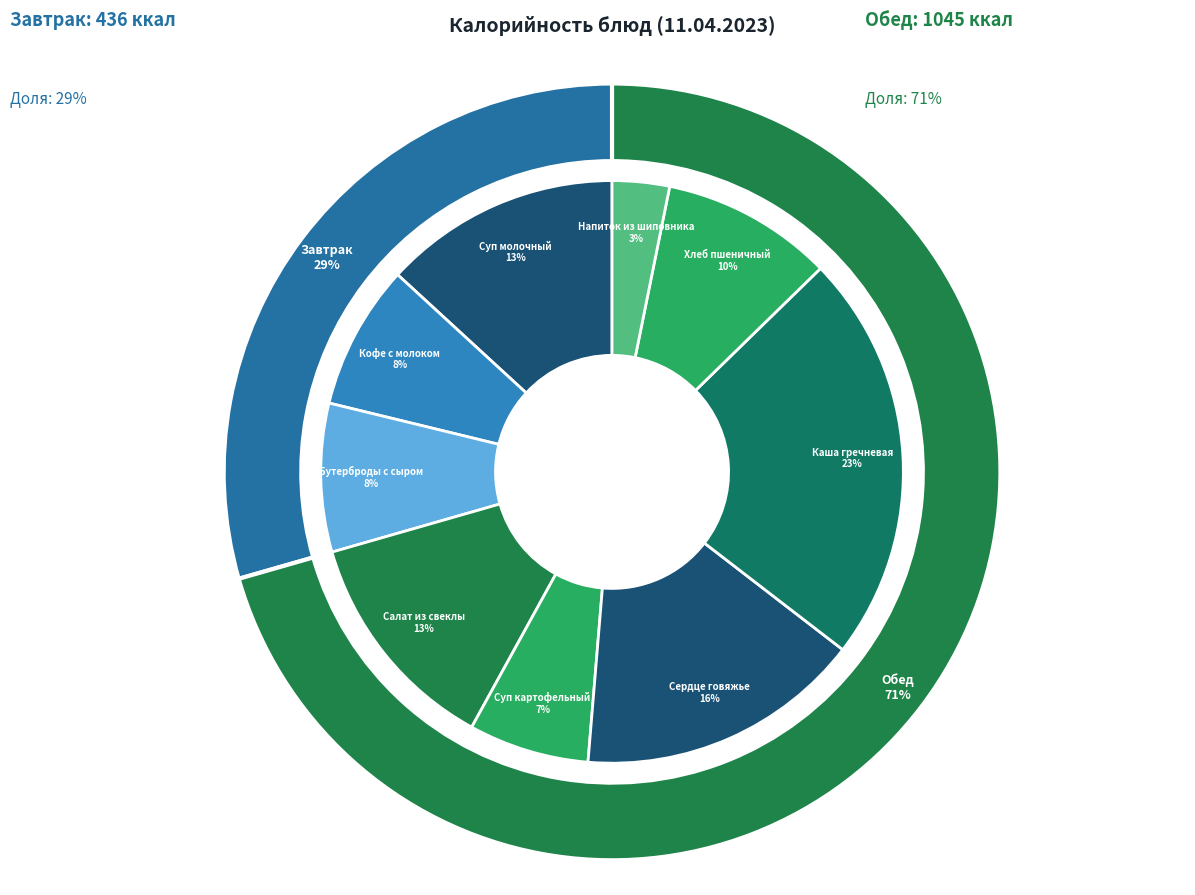

To the nearest percent, what is the average slice percentage?

11%